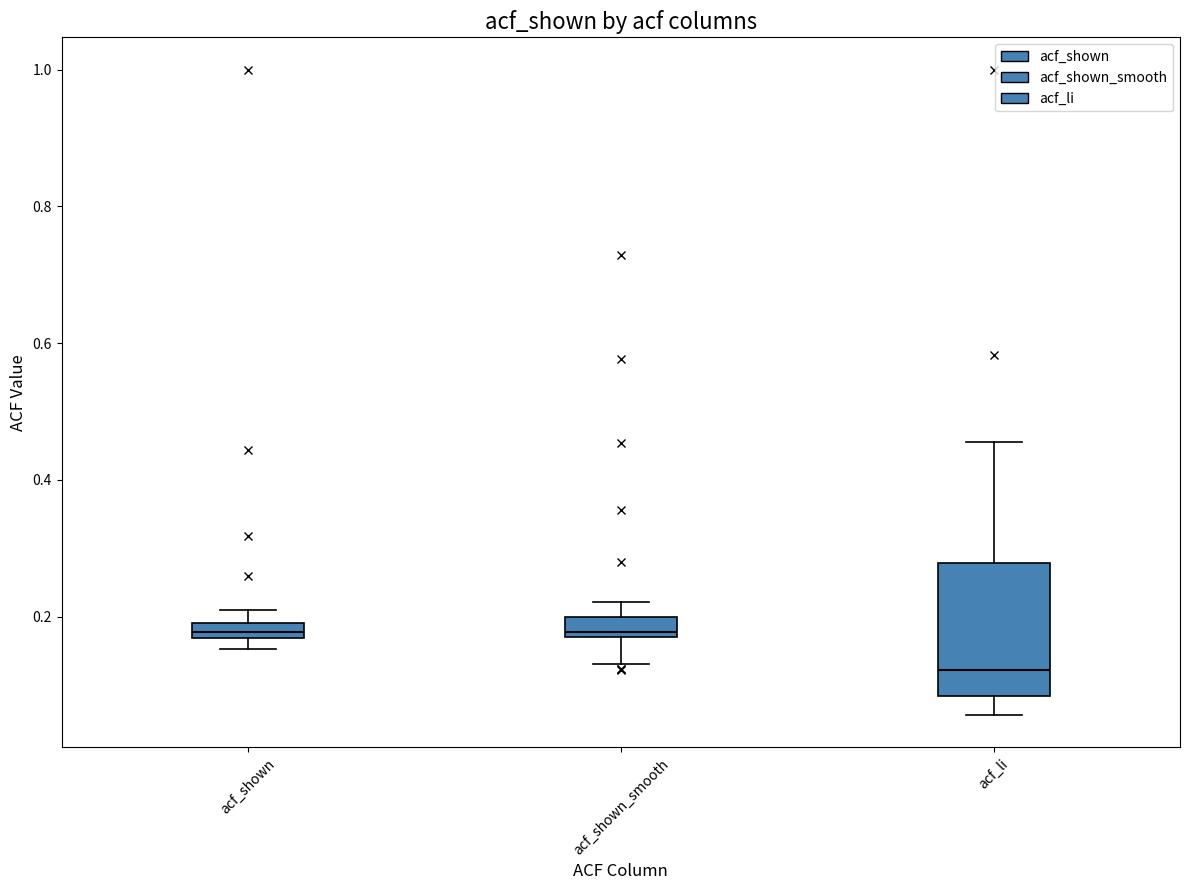

Which box is the tallest, from its lower edge to its upper edge?

acf_li